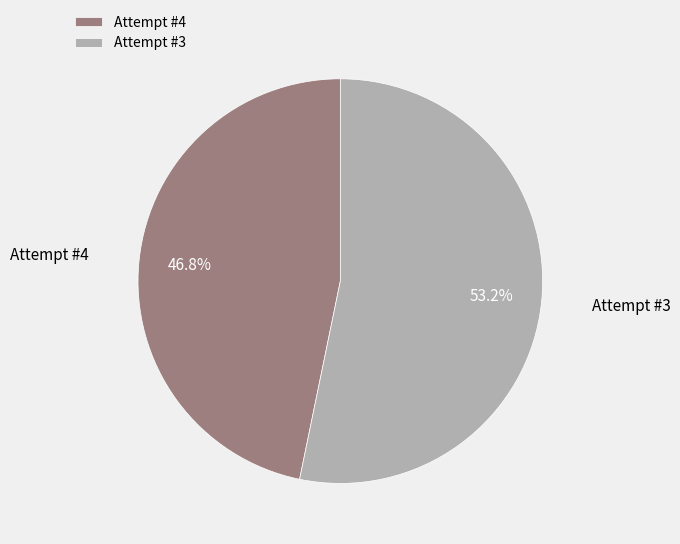

Is the sum of Attempt #3 and Attempt #4 greater than half?

Yes